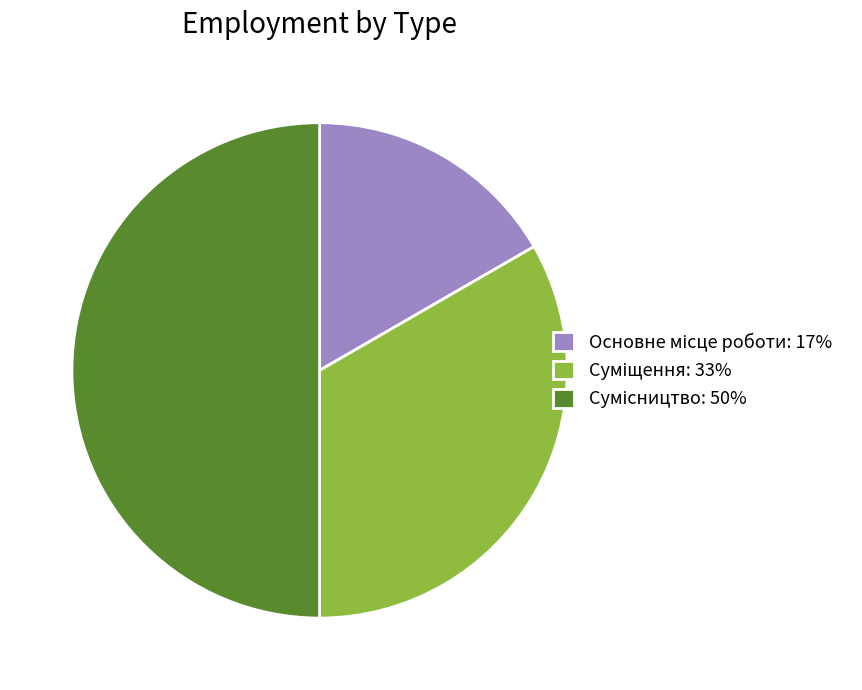

The Основне місце роботи slice represents 17% of the pie. True or false?

True